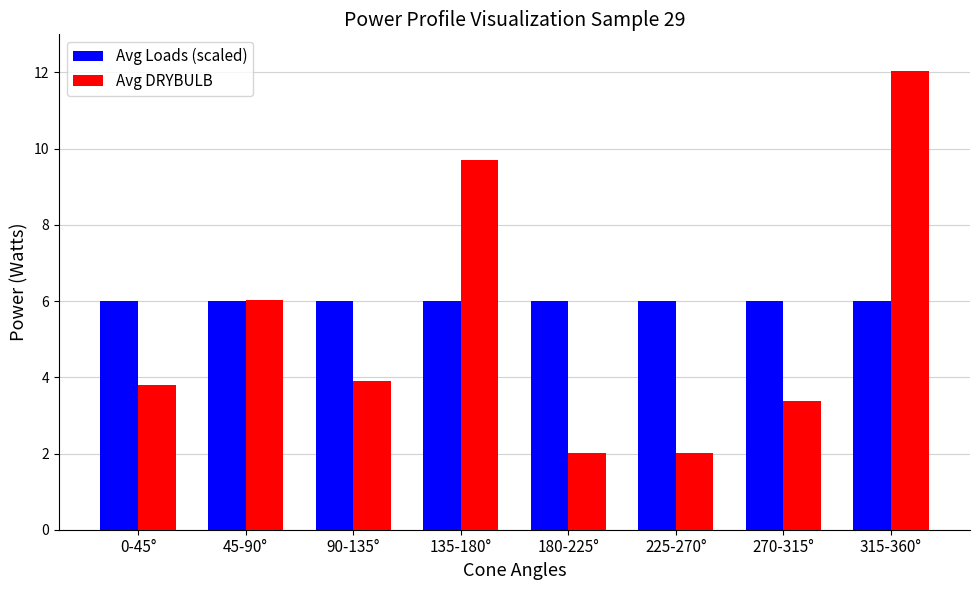

Reading right to left, list all the values displayed in this chart.

Avg Loads (scaled): 6.0	6.0	6.0	6.0	6.0	6.0	6.0	6.0
Avg DRYBULB: 12.0	3.4	2.0	2.0	9.7	3.9	6.0	3.8